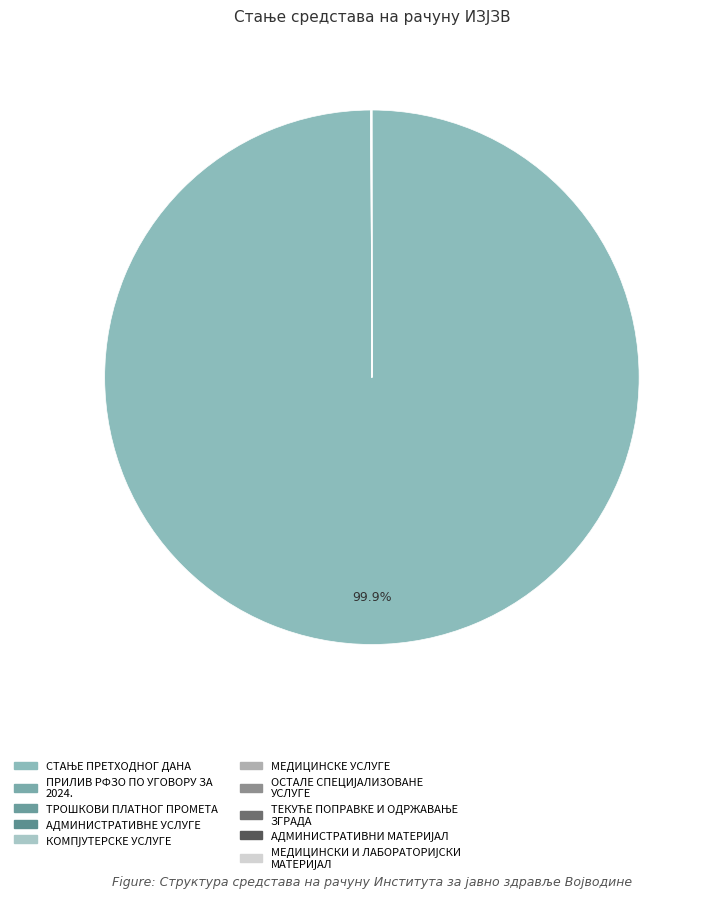

To the nearest percent, what is the difference between the largest and smallest slice percentages?

100%